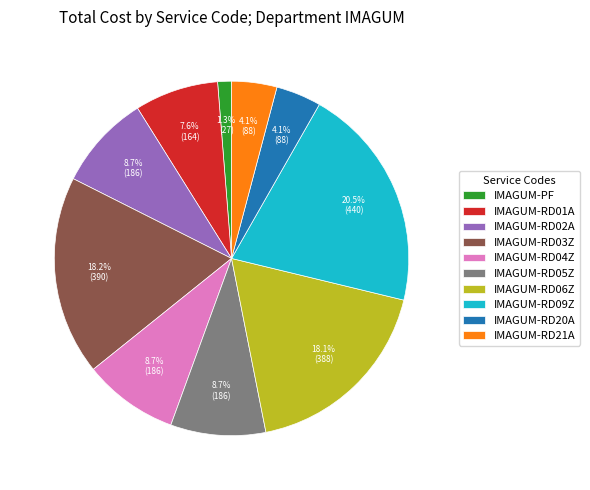

Combined, what portion of the pie is IMAGUM-RD02A and IMAGUM-RD03Z?

26.9%